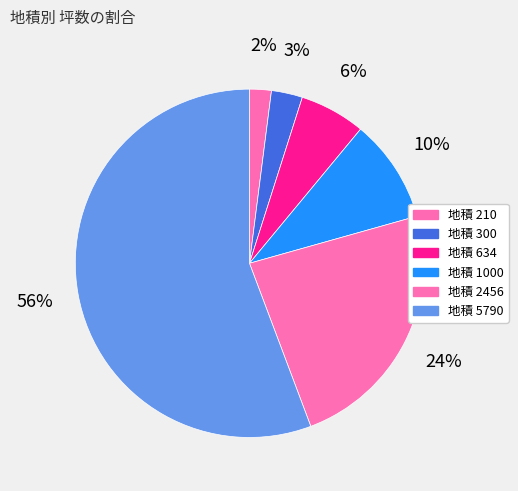

How many segments does this pie chart have?

6